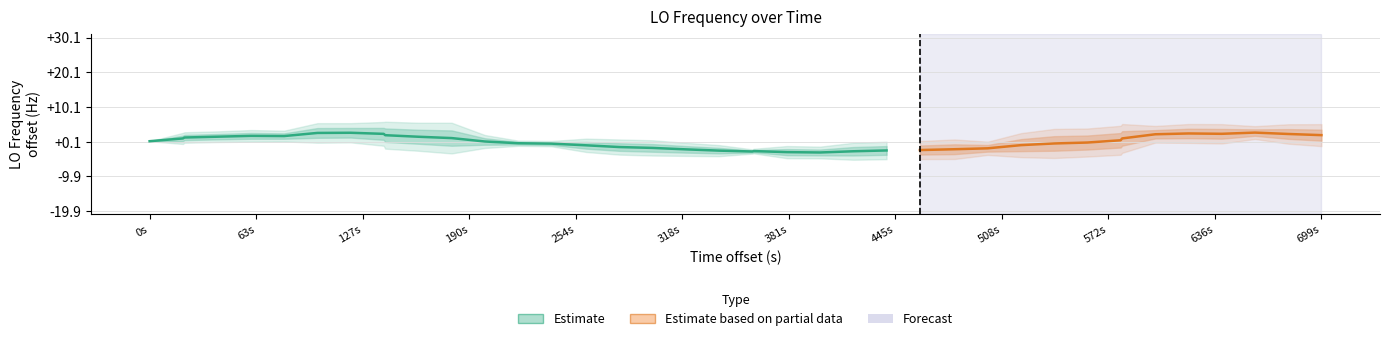

What is the greatest value displayed?

5.6